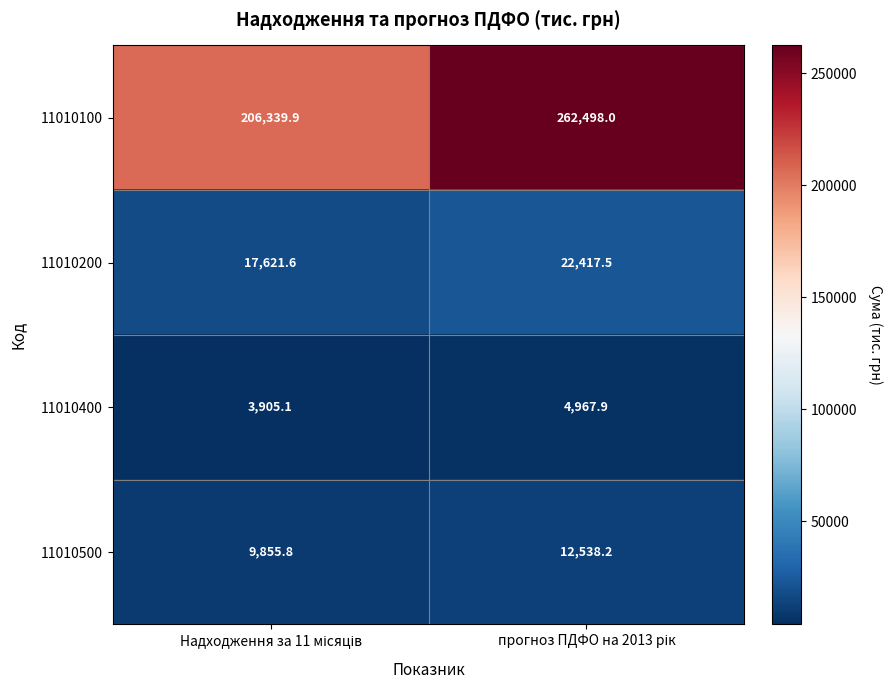

Reading left to right, transcribe all the data shown in this chart.

11010100: 206339.9	262498.0
11010200: 17621.6	22417.5
11010400: 3905.1	4967.9
11010500: 9855.8	12538.2